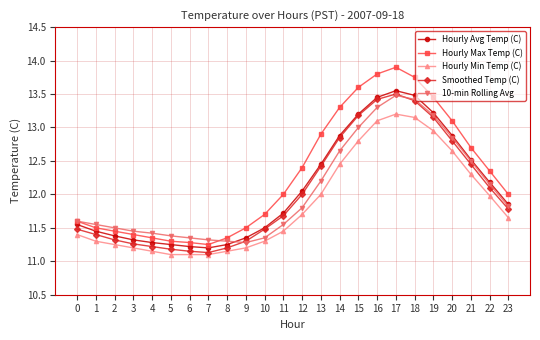

At which category is the sum across all series the highest?

17